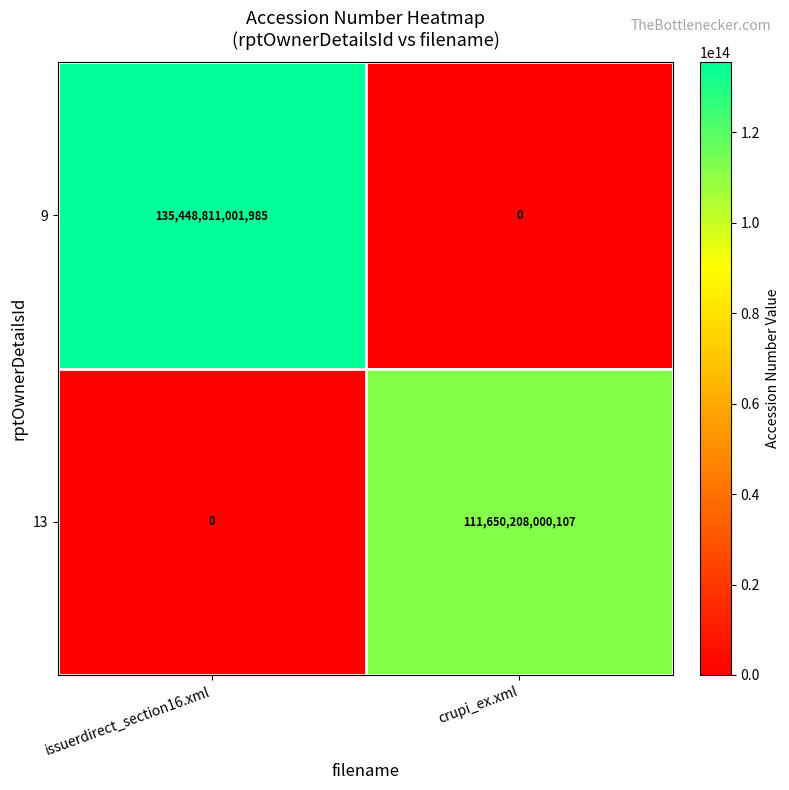

Where is 9 nearest to the value 67724405500992?

crupi_ex.xml